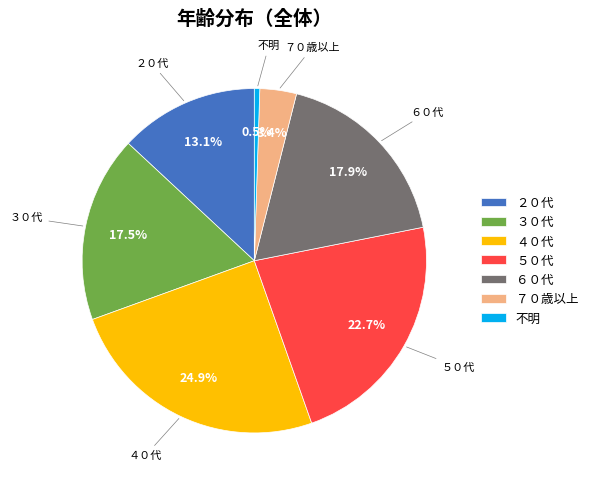

What percentage is the ４０代 slice, to the nearest percent?

25%